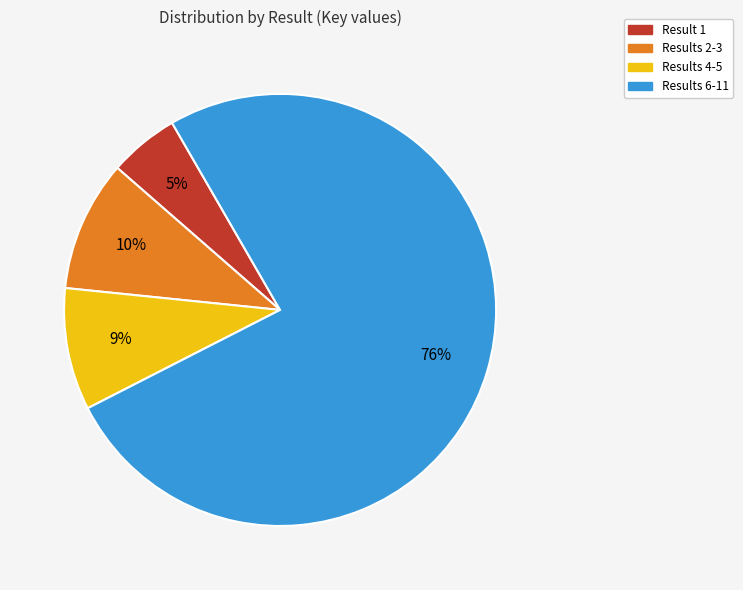

How many segments does this pie chart have?

4